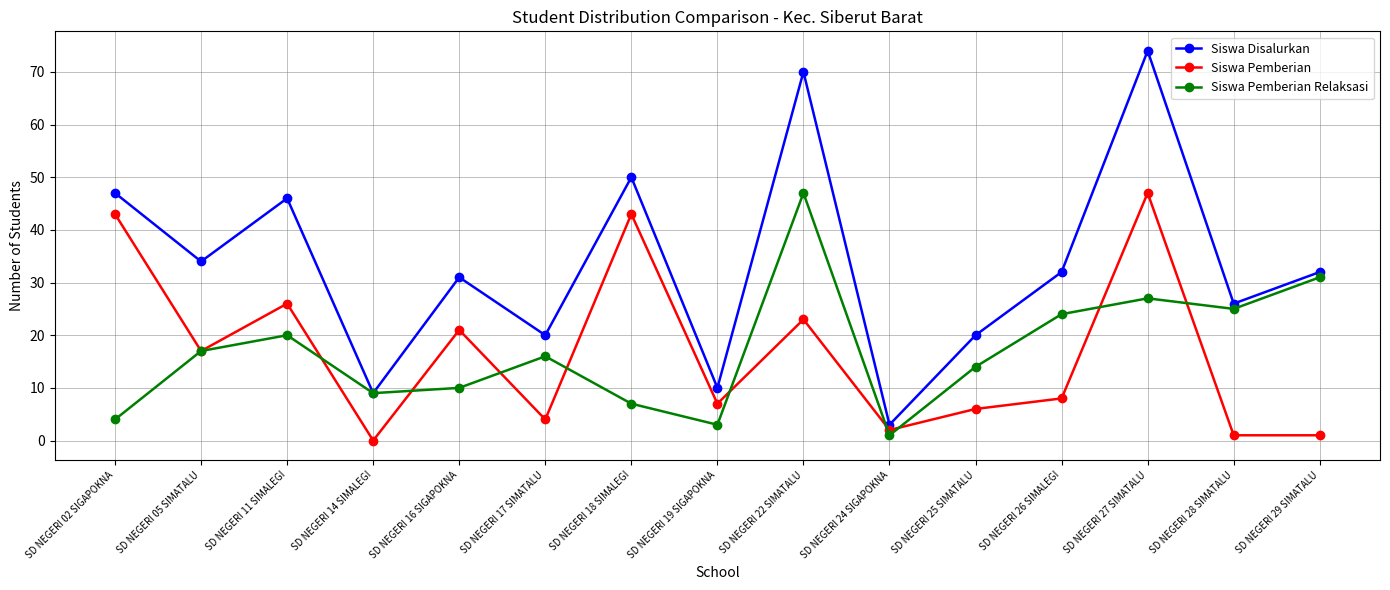

Between SD NEGERI 17 SIMATALU and SD NEGERI 27 SIMATALU, which series saw the biggest shift?

Siswa Disalurkan